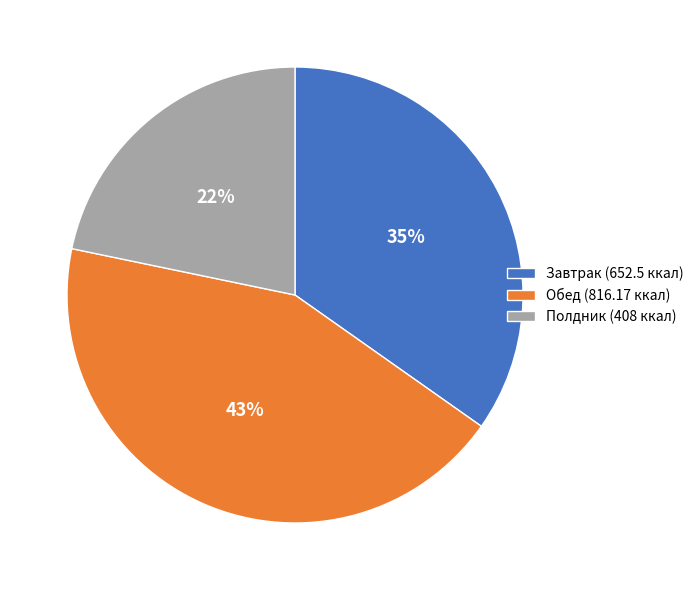

How many segments does this pie chart have?

3